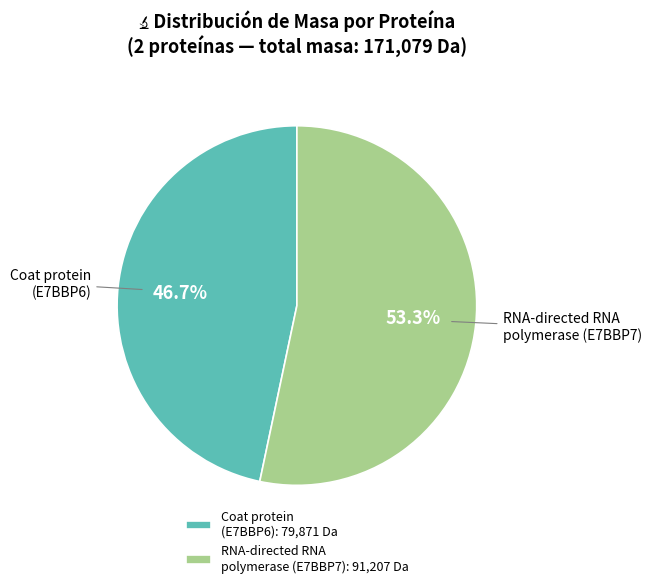

Is it true that RNA-directed RNA polymerase (E7BBP7) is 65% of the pie?

False